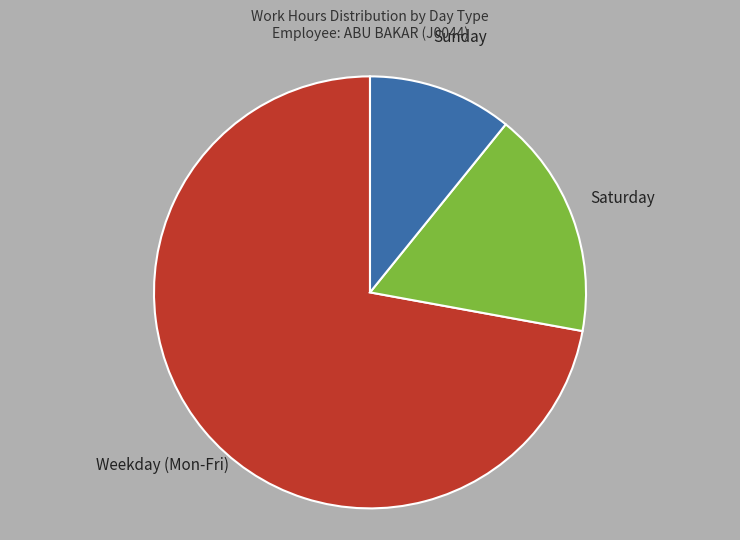

Which has a higher value, Saturday or Weekday (Mon-Fri)?

Weekday (Mon-Fri)